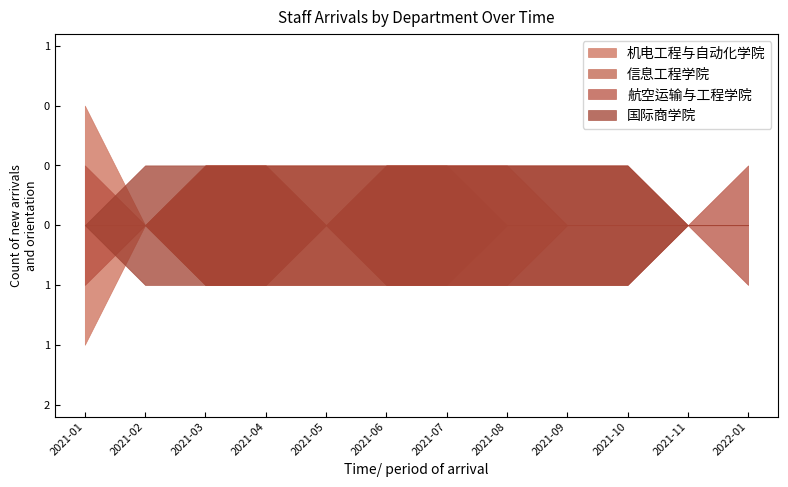

How many values in the 机电工程与自动化学院 series exceed 1?

1